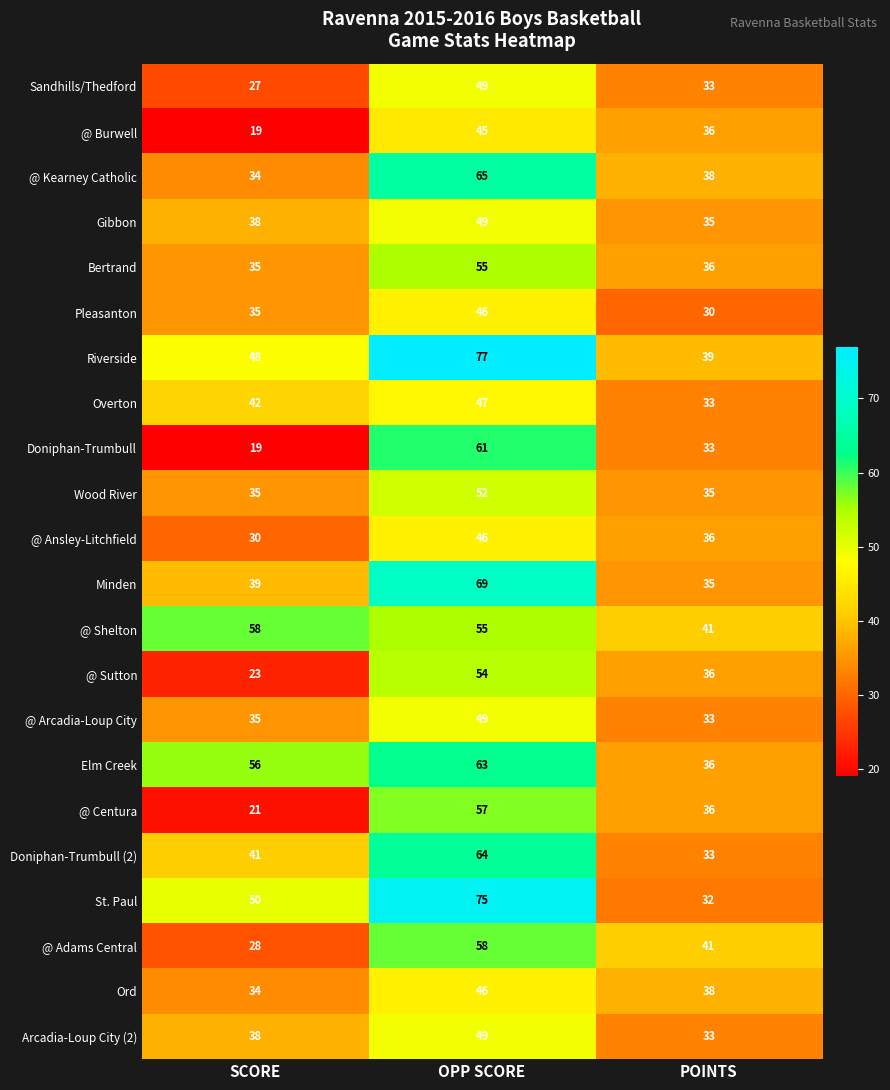

Is it true that Doniphan-Trumbull equals 55 at POINTS?

False